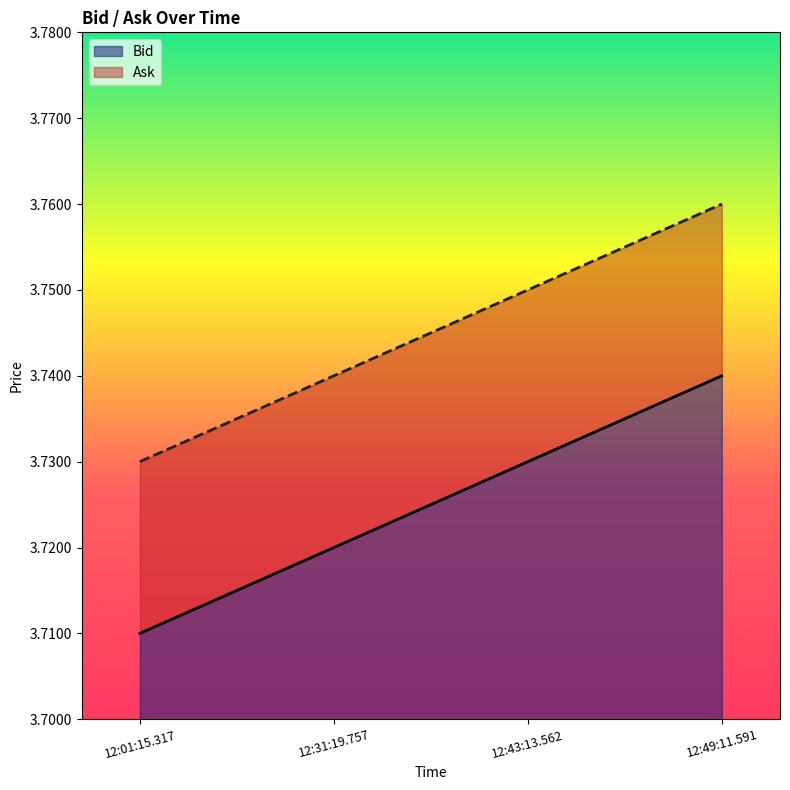

At how many categories does at least one series exceed 3?

4